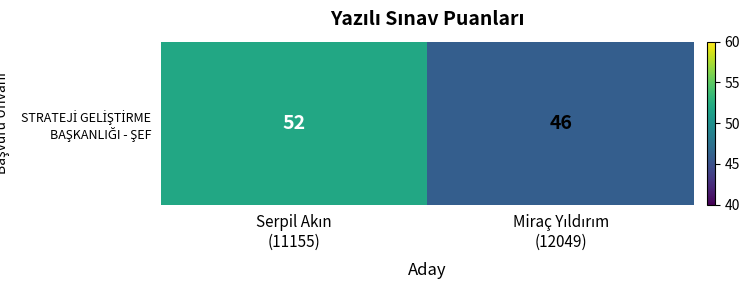

What is the change in value from Serpil Akın
(11155) to Miraç Yıldırım
(12049)?

-6